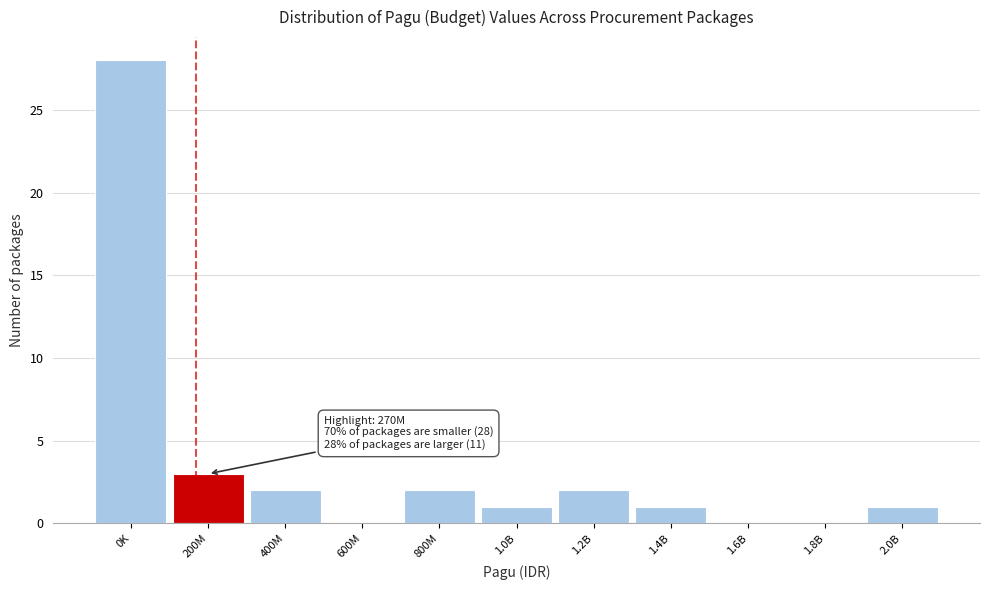

Reading right to left, list all the values displayed in this chart.

2.0B=1	1.8B=0	1.6B=0	1.4B=1	1.2B=2	1.0B=1	800M=2	600M=0	400M=2	200M=3	0K=28